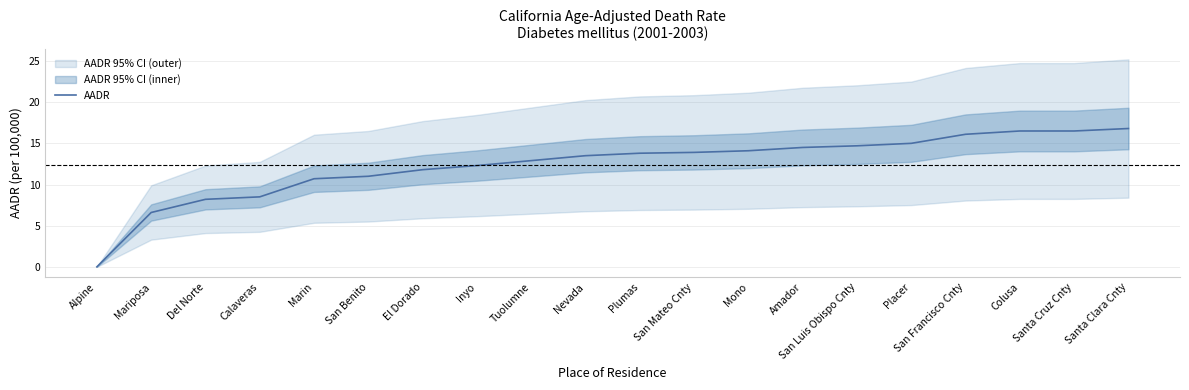

What is the difference between the maximum and minimum values?

16.8